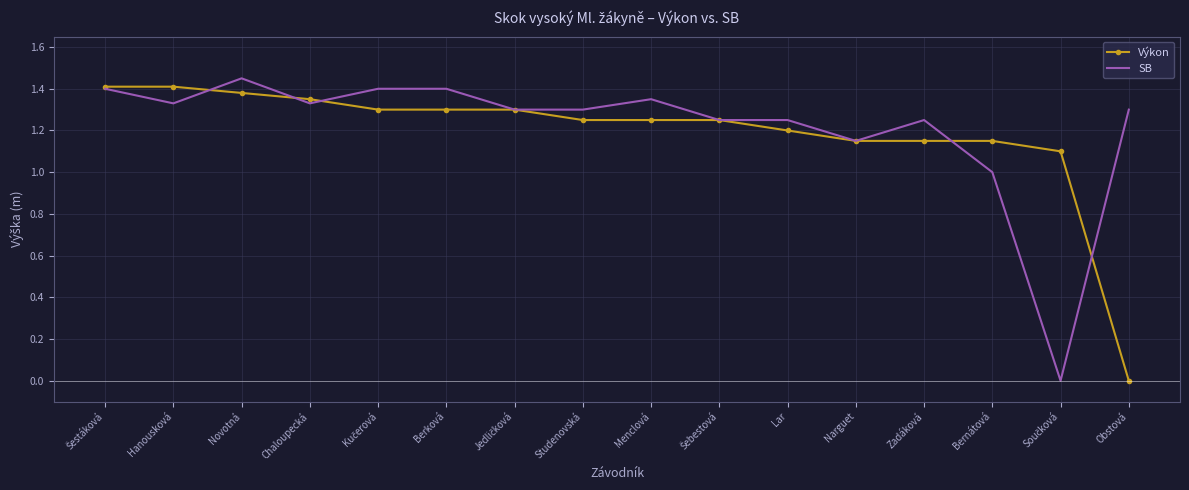

Is the value of Výkon at Bernátová greater than the value of SB at Bernátová?

Yes